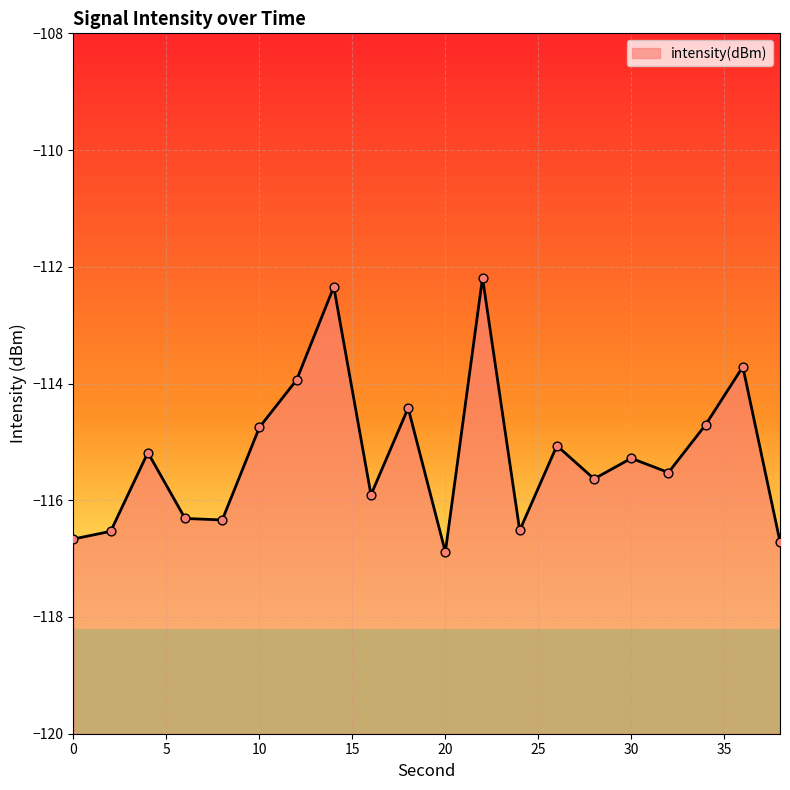

What is the change in value from 22 to 28?

-3.4